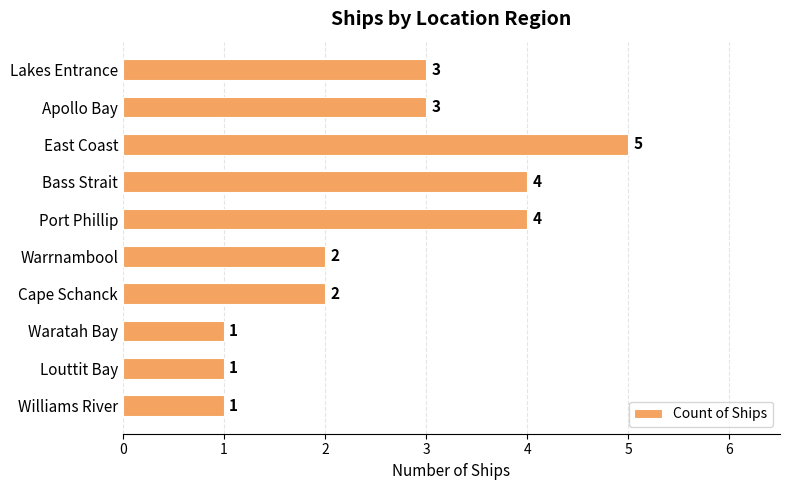

Approximately how many times larger is the value at Williams River compared to Lakes Entrance?

0.3